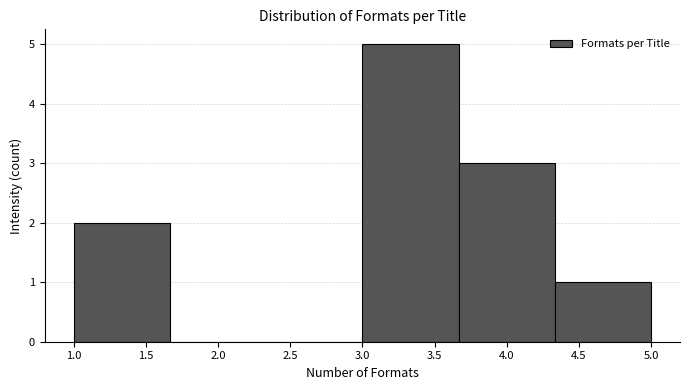

Reading left to right, transcribe this chart: for each bar, give the range it covers on the x-axis and its height. Neither the bar edges nor the heights are printed on the chart, so give them approximately, as read against the axes.

1.00 to 1.65: 2
1.65 to 2.35: 0
2.35 to 3.00: 0
3.00 to 3.65: 5
3.65 to 4.35: 3
4.35 to 5.00: 1